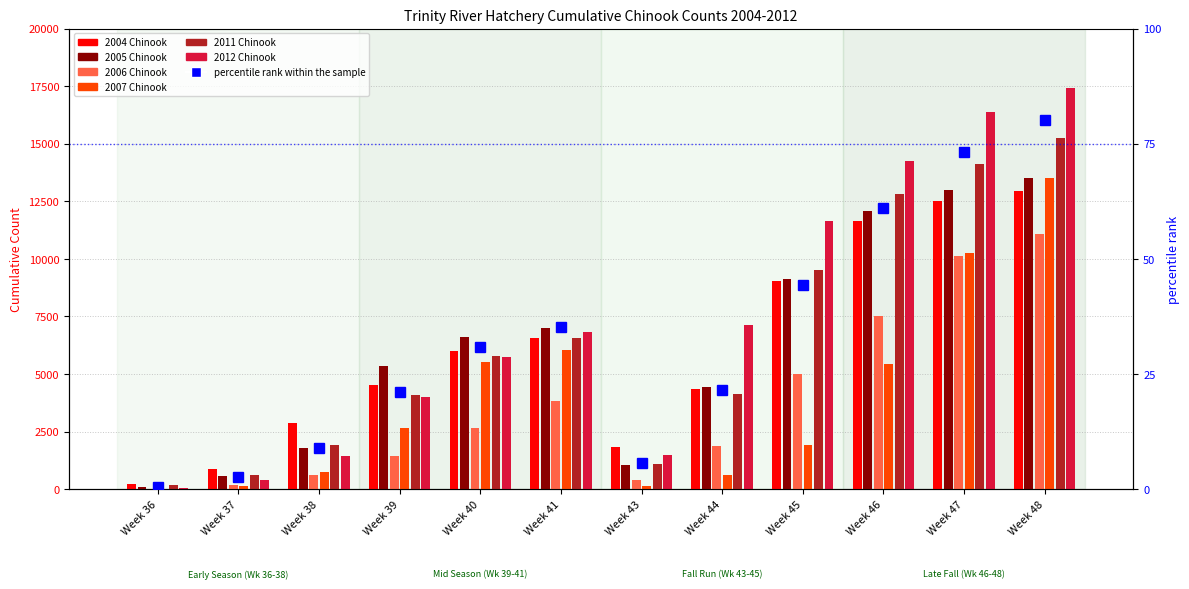

Reading left to right, extract all data points from this chart.

2004 Chinook: 212	870	2888	4535	6017	6550	1807	4355	9033	11625	12528	12962
2005 Chinook: 109	572	1798	5334	6584	6990	1060	4449	9142	12084	12981	13517
2006 Chinook: 6	193	591	1452	2661	3818	392	1887	4987	7513	10141	11084
2007 Chinook: 0	132	748	2635	5499	6034	120	605	1922	5422	10263	13490
2011 Chinook: 162	609	1903	4083	5777	6581	1086	4147	9510	12831	14139	15258
2012 Chinook: 63	389	1441	4006	5733	6820	1460	7146	11639	14247	16379	17411